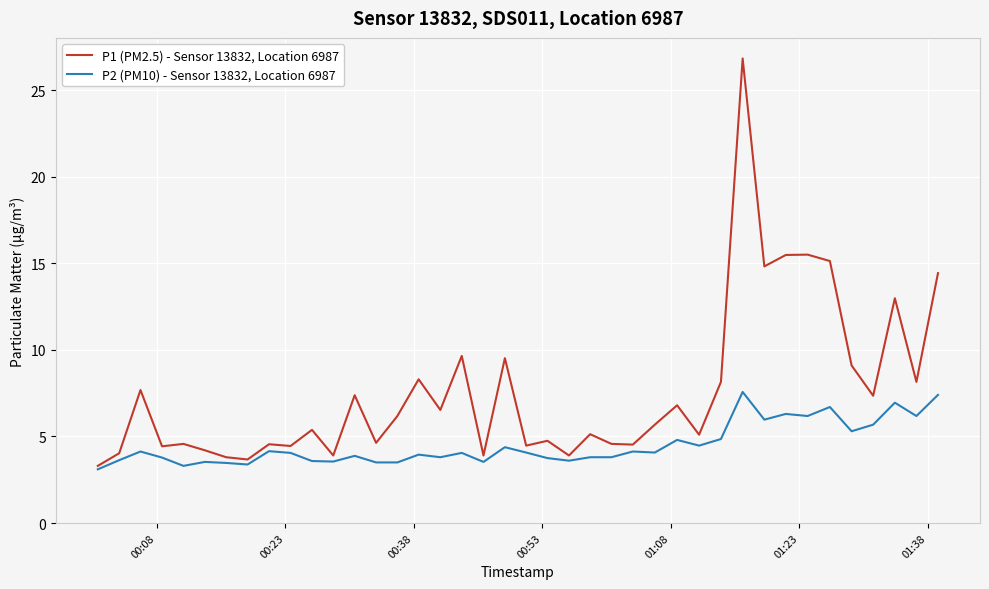

Which series has the largest total across all categories?

P1 (PM2.5) - Sensor 13832, Location 6987